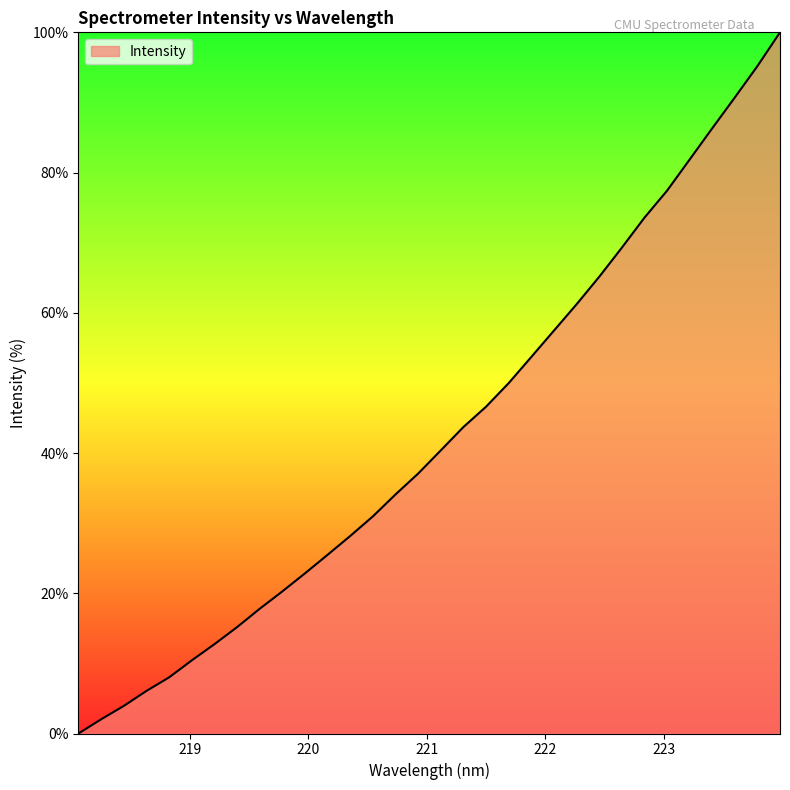

What is the difference between the maximum and minimum values?

100.0